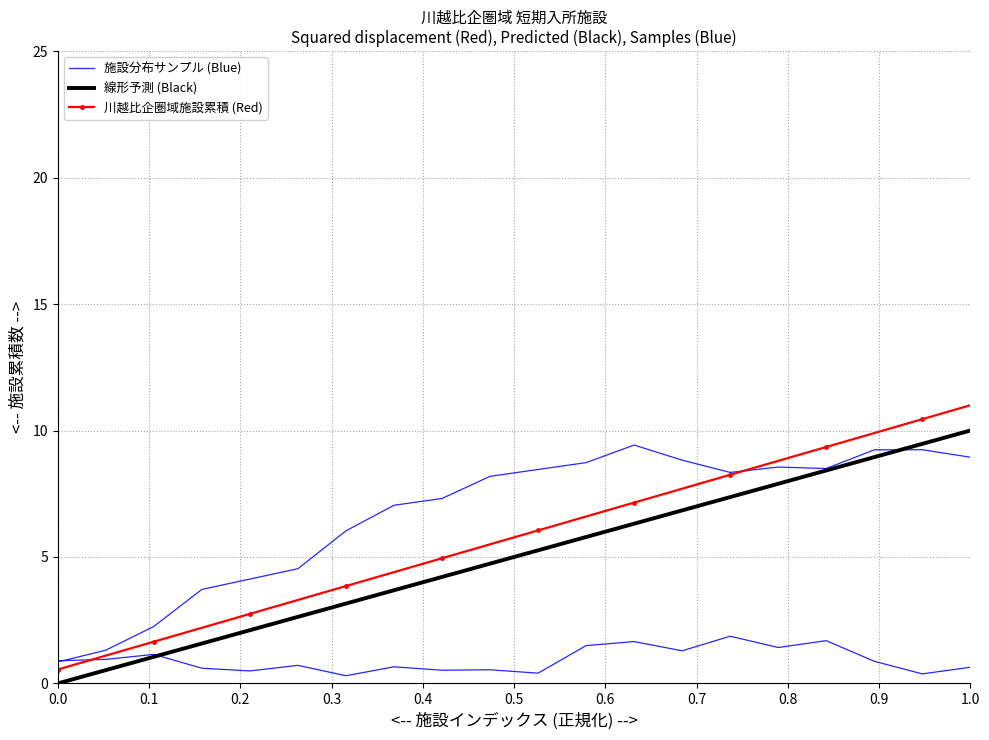

True or false: 川越比企圏域施設累積 (Red) and 線形予測 (Black) intersect in this chart.

False